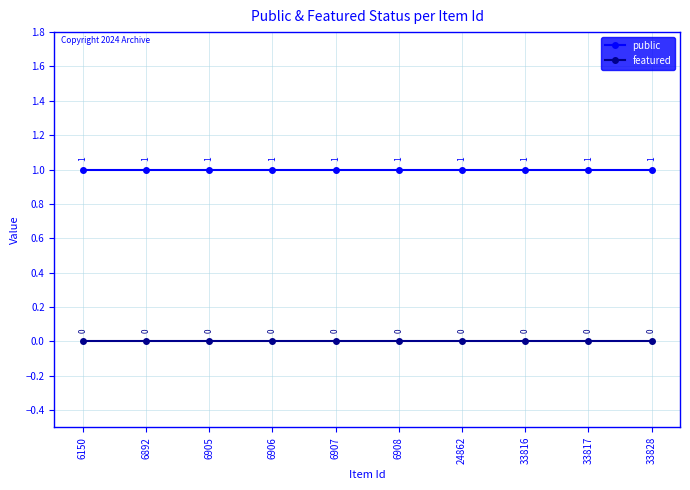

True or false: public has a value of 1 at 33816.

True